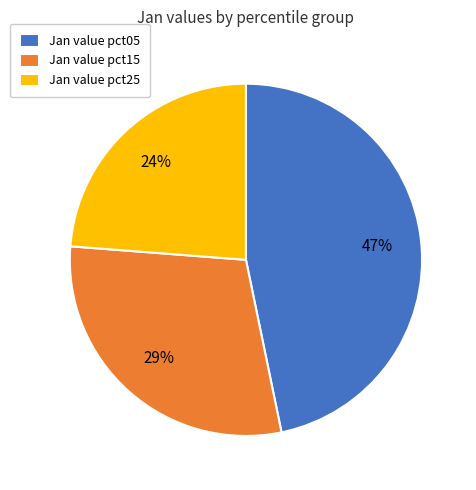

To the nearest percent, what percentage of the pie is Jan value pct25?

24%